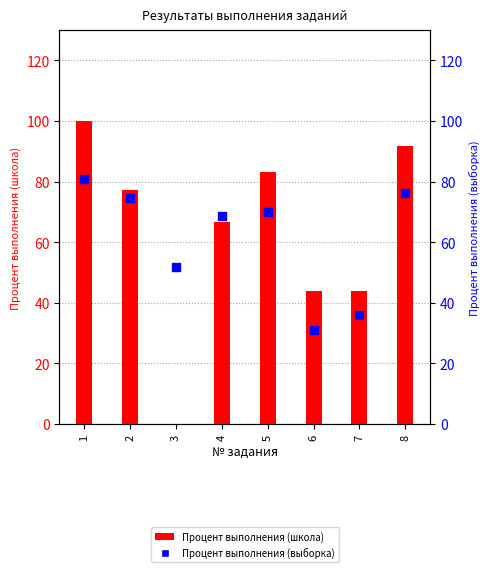

Which series reaches the maximum Y coordinate?

Процент выполнения (школа)